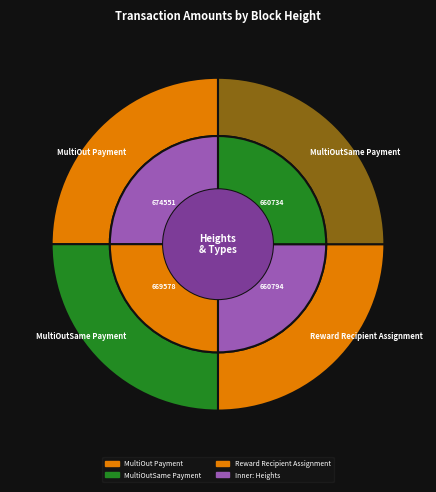

What is the change in value from 674551 to 660794?

-101.0